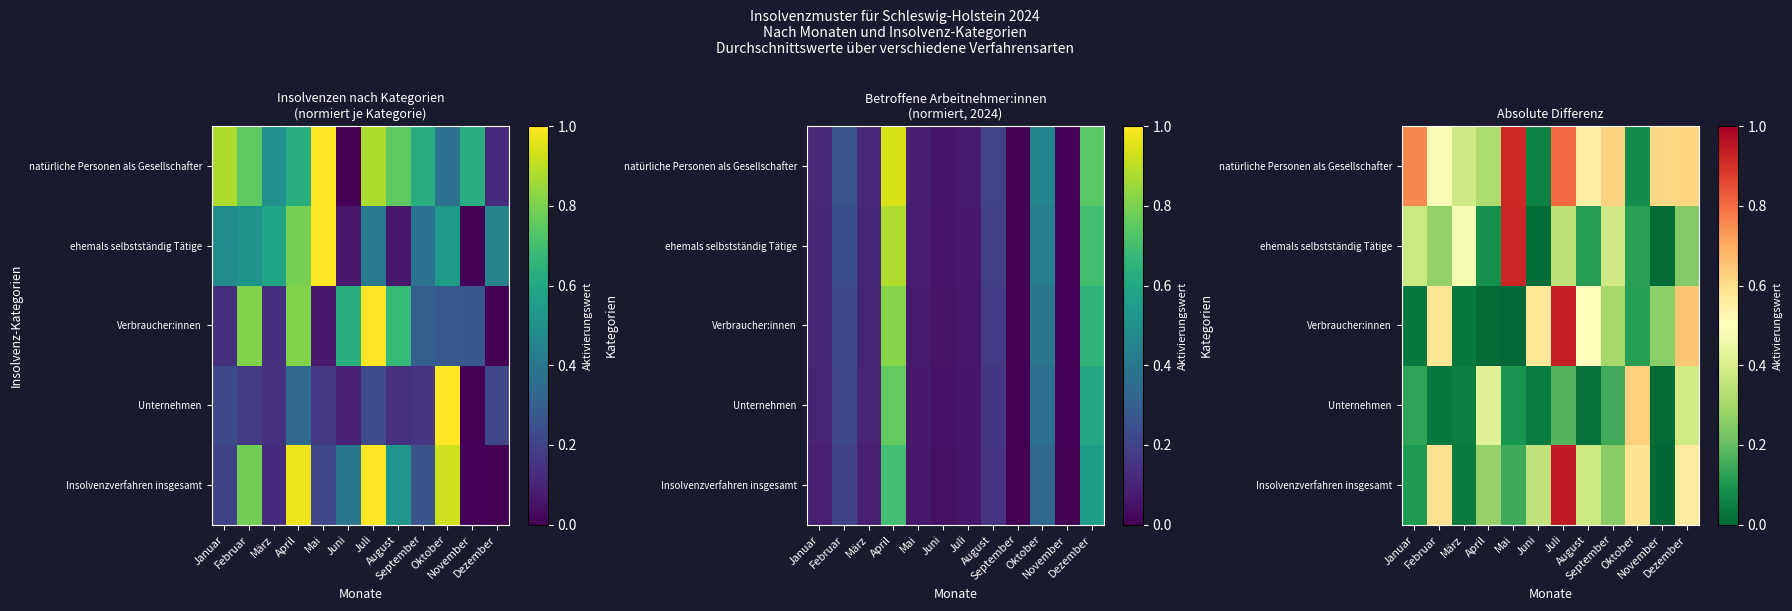

Which series has the largest range (max minus min)?

Insolvenzverfahren insgesamt